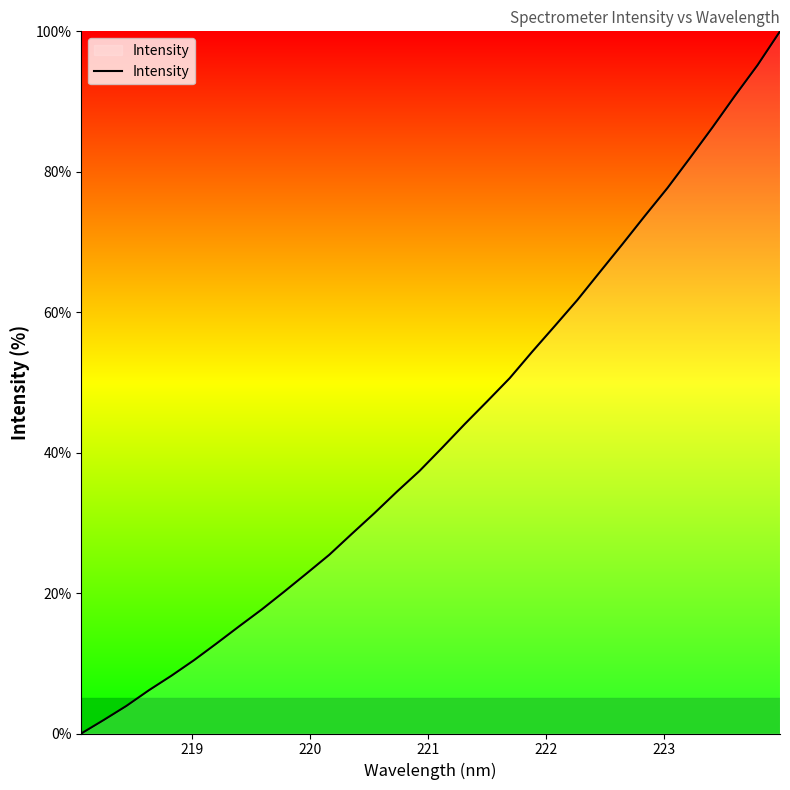

What is the maximum value shown in the chart?

100.0